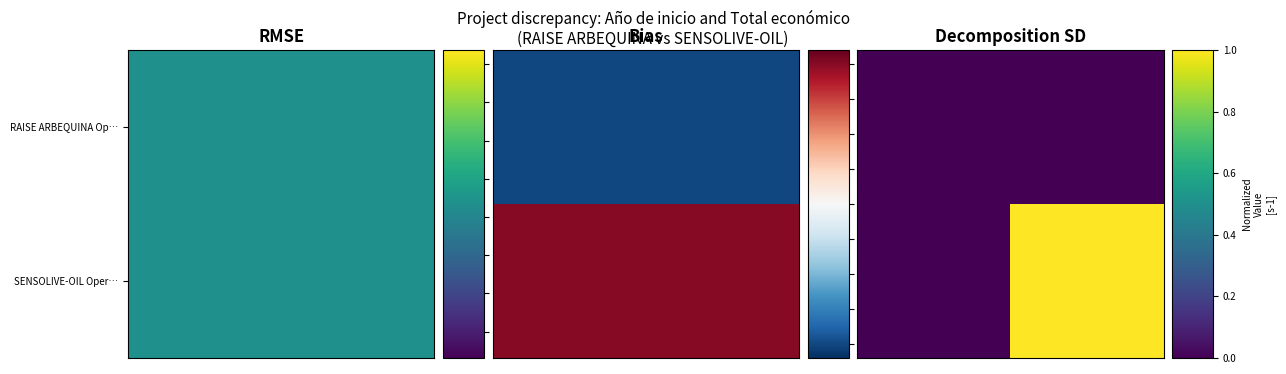

List the series in order of their peak value, lowest first.

RAISE ARBEQUINA Op…, SENSOLIVE-OIL Oper…